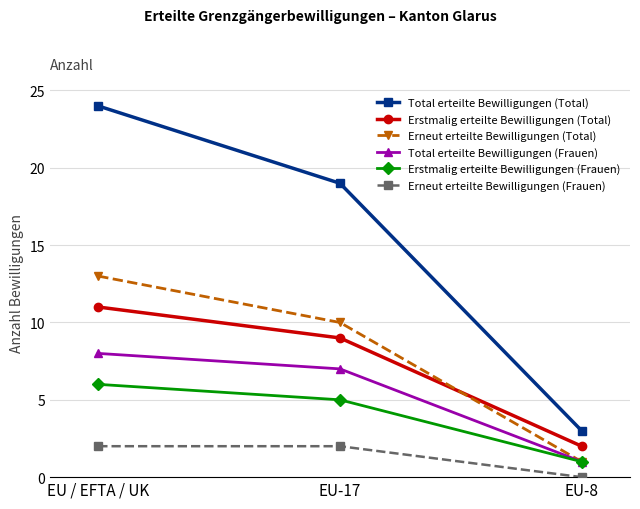

Which label corresponds to the smallest value in the chart?

EU-8